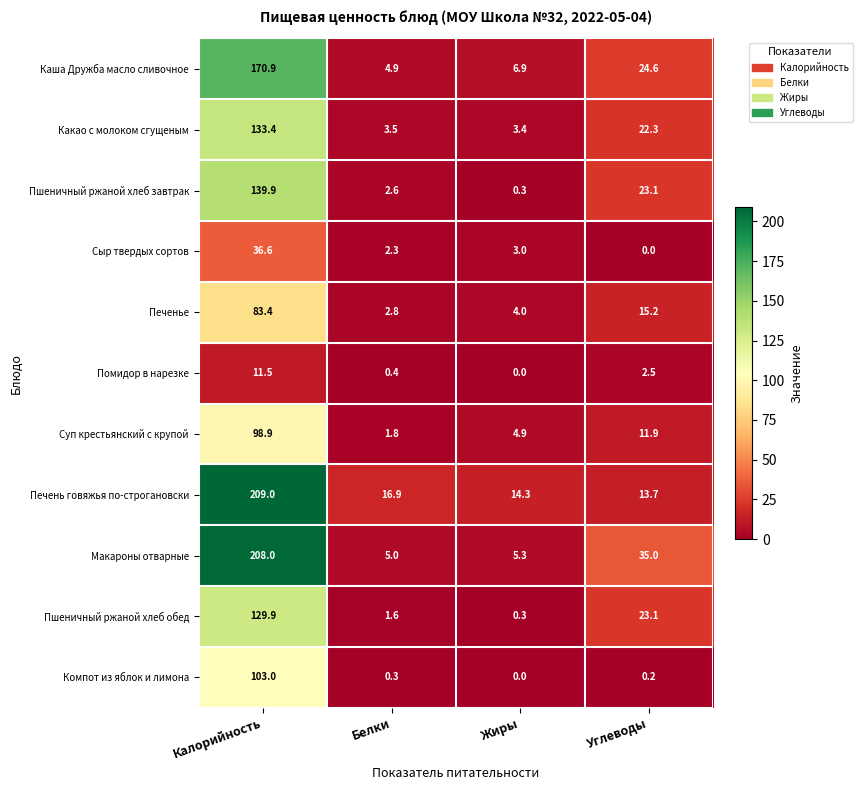

What is the difference between the highest and lowest values at Белки?

16.6